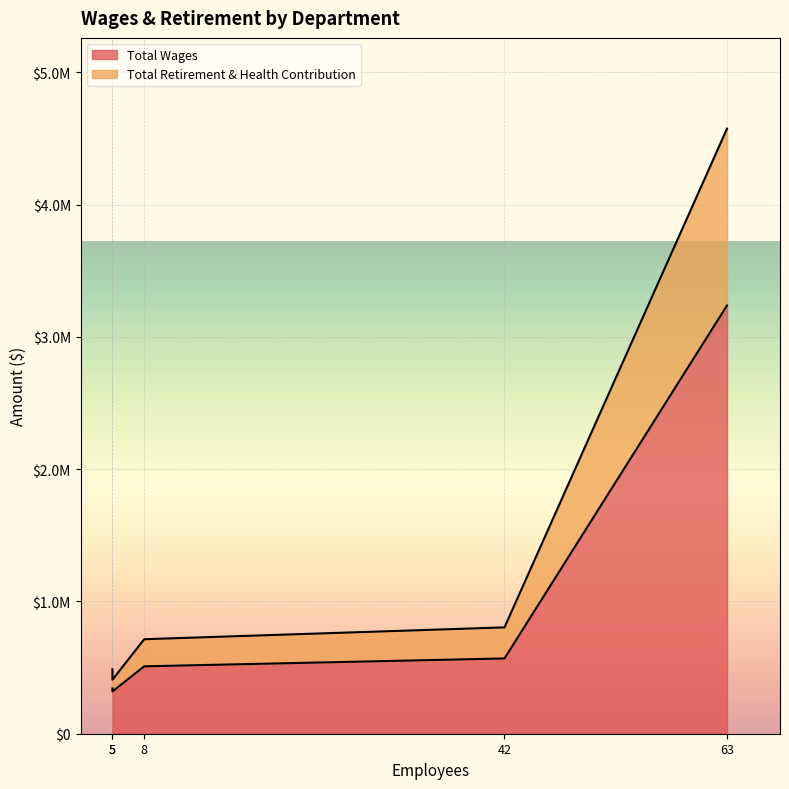

How many lines are shown in the chart?

2